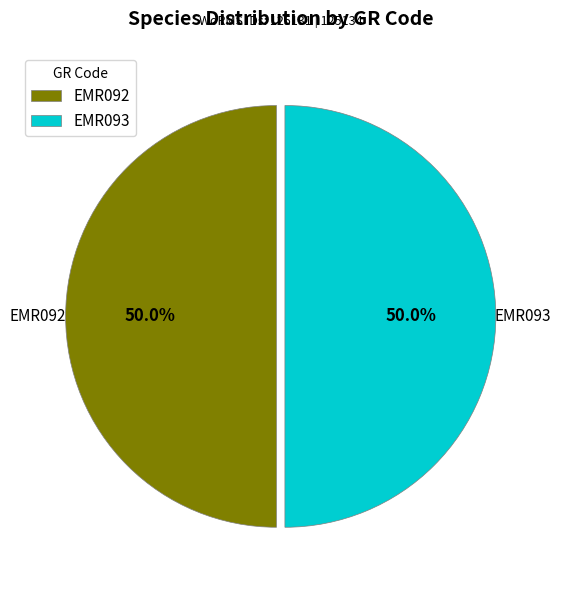

To the nearest percent, what portion does EMR093 represent?

50%